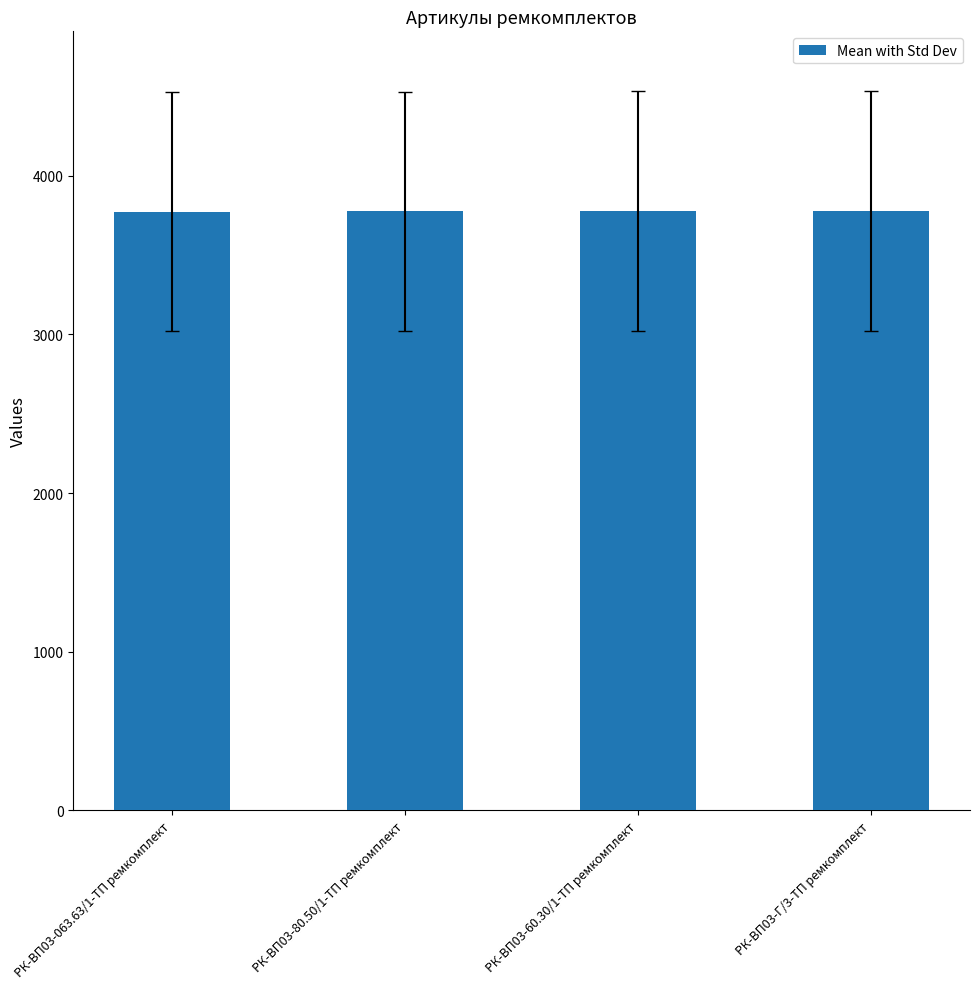

What is the sum of the values at РК-ВП03-063.63/1-ТП ремкомплект and РК-ВП03-Г/3-ТП ремкомплект?

7553